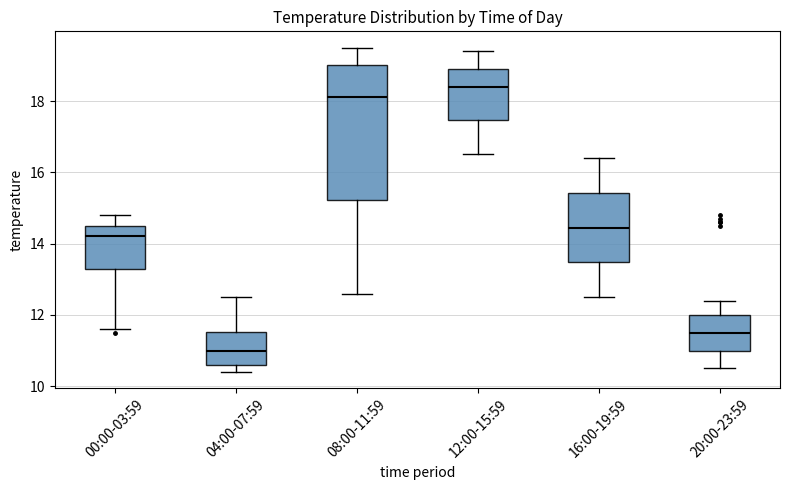

Comparing the boxes themselves (not the whiskers), which one is the tallest?

08:00-11:59